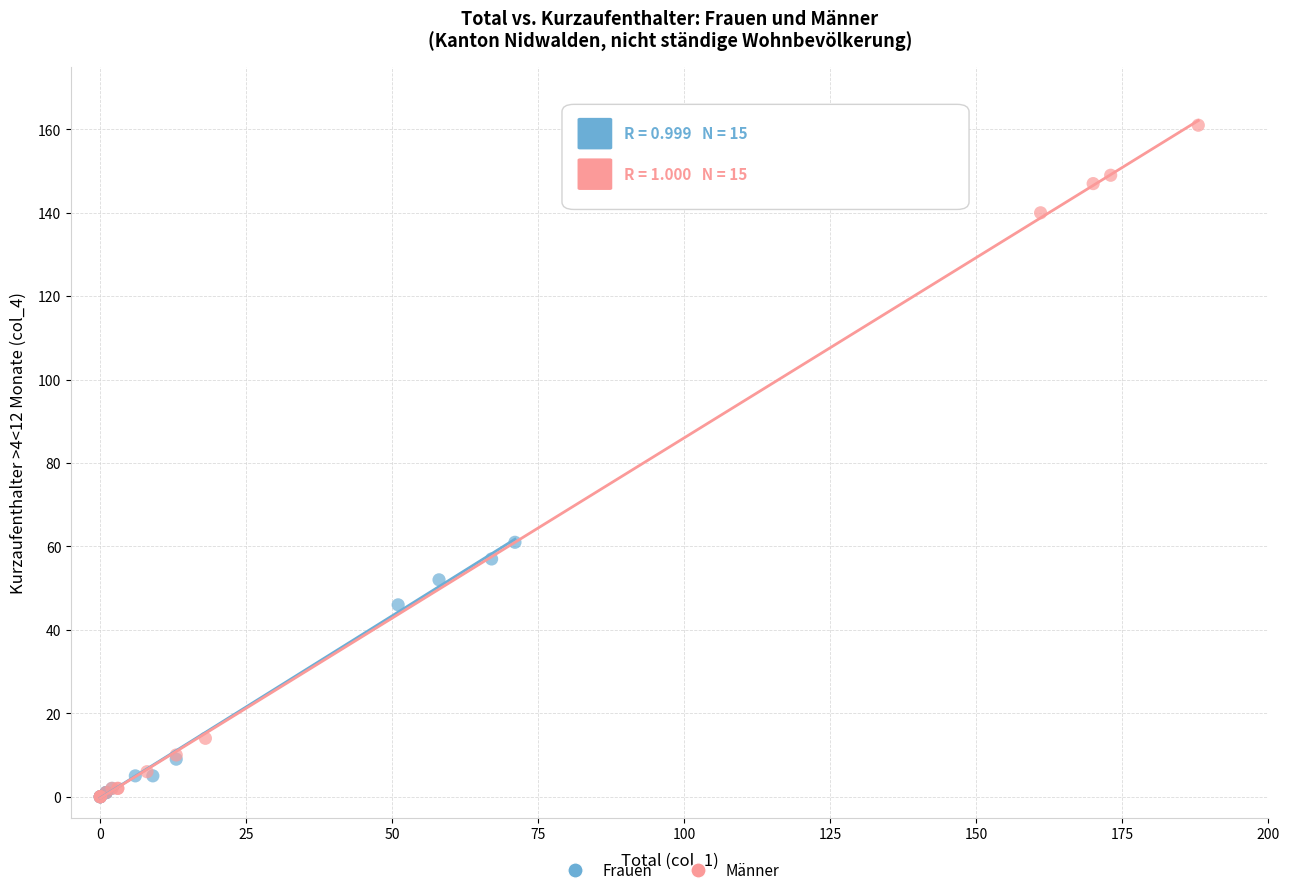

Which series has the largest Y range (max minus min)?

Männer